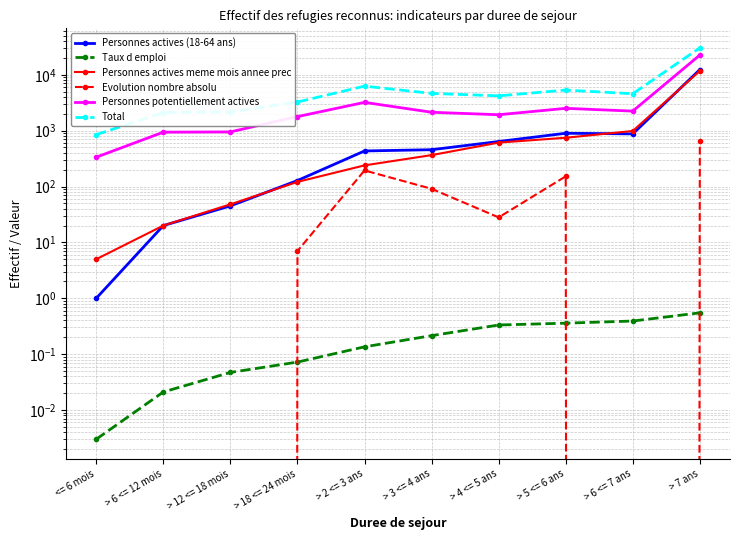

Between > 3 <= 4 ans and > 5 <= 6 ans, which is larger?

> 5 <= 6 ans